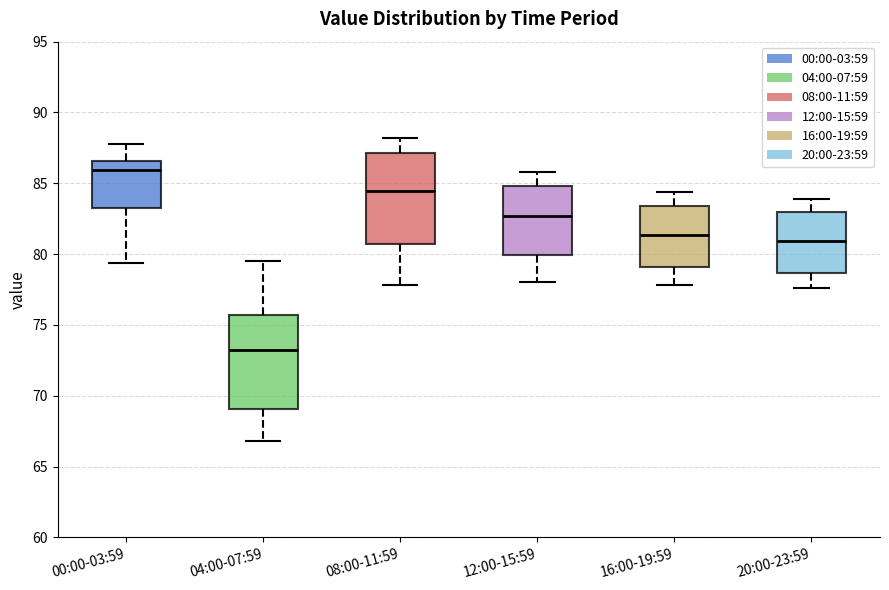

Which box's median line is the lowest?

04:00-07:59